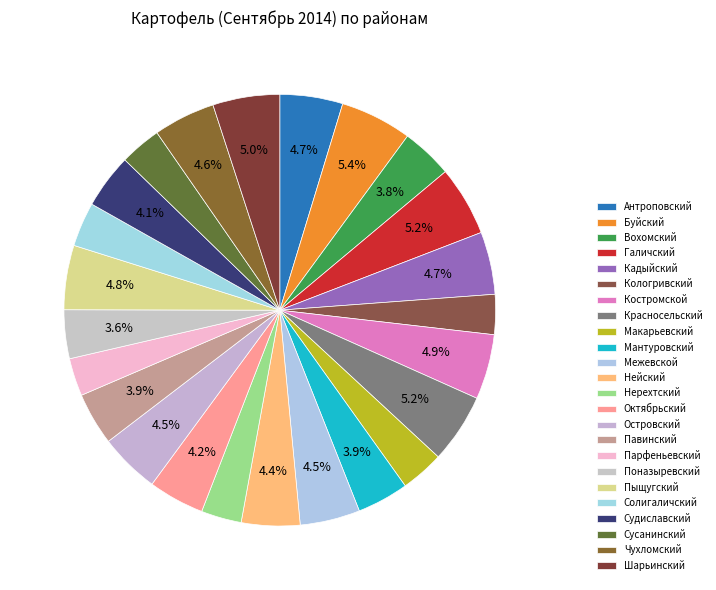

How many segments does this pie chart have?

24